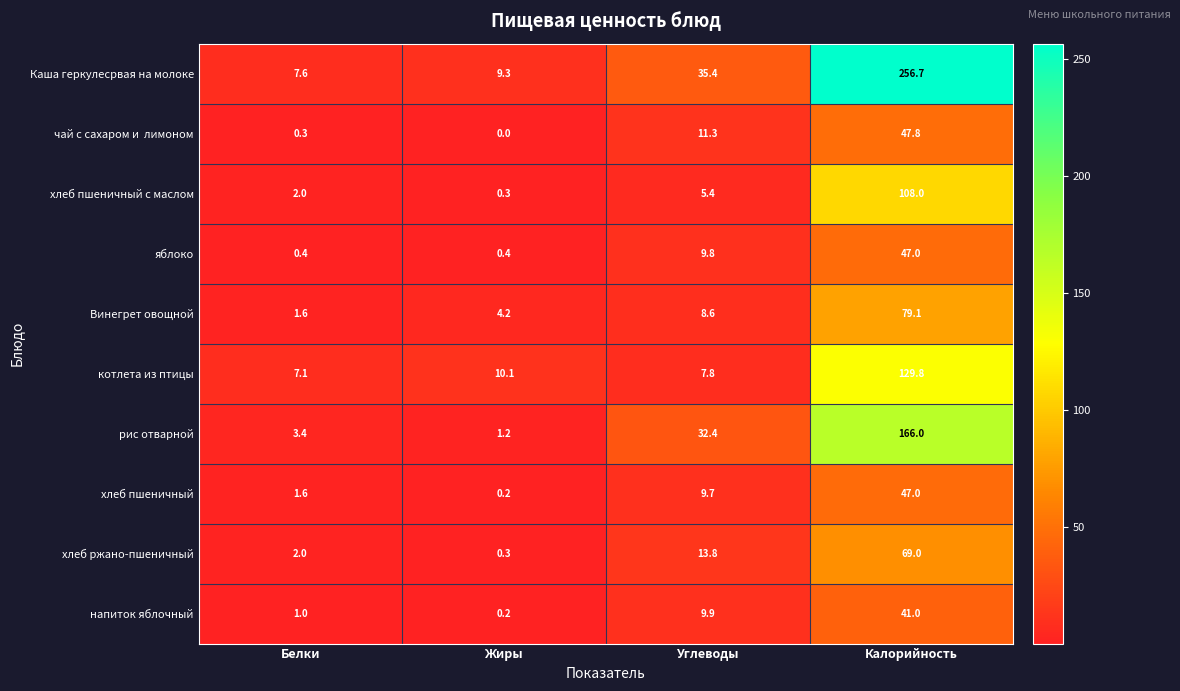

List the labels in order of Каша геркулесрвая на молоке value, smallest first.

Белки, Жиры, Углеводы, Калорийность